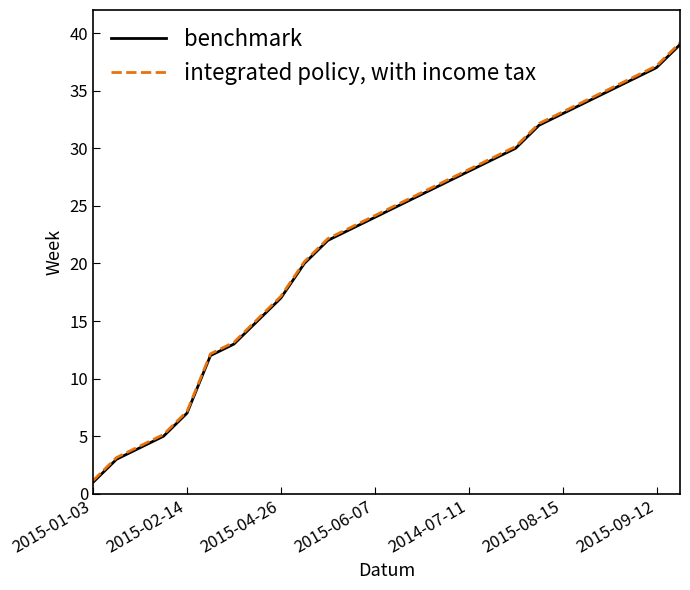

What is the minimum value shown in the chart?

1.0